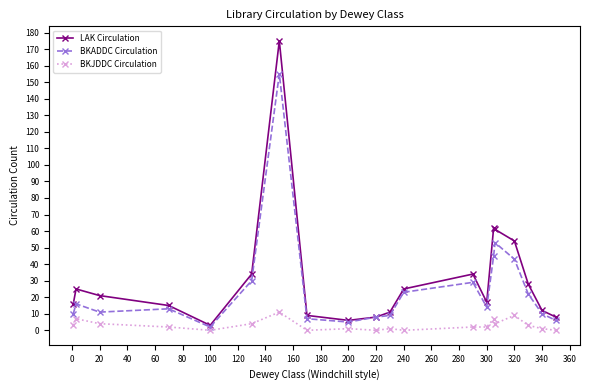

What is the greatest value displayed?

175